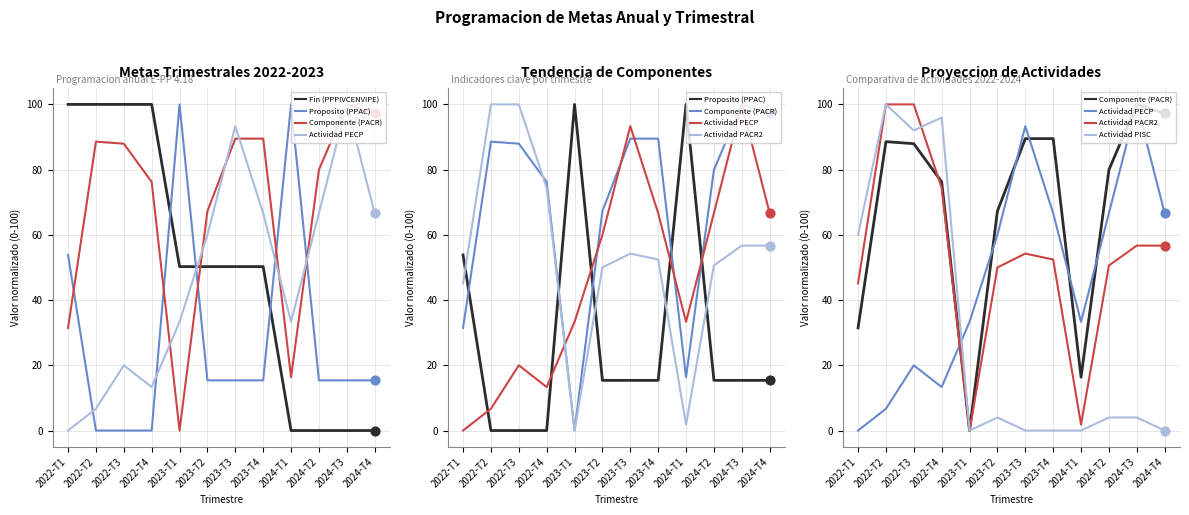

At how many categories does at least one series exceed 41?

12